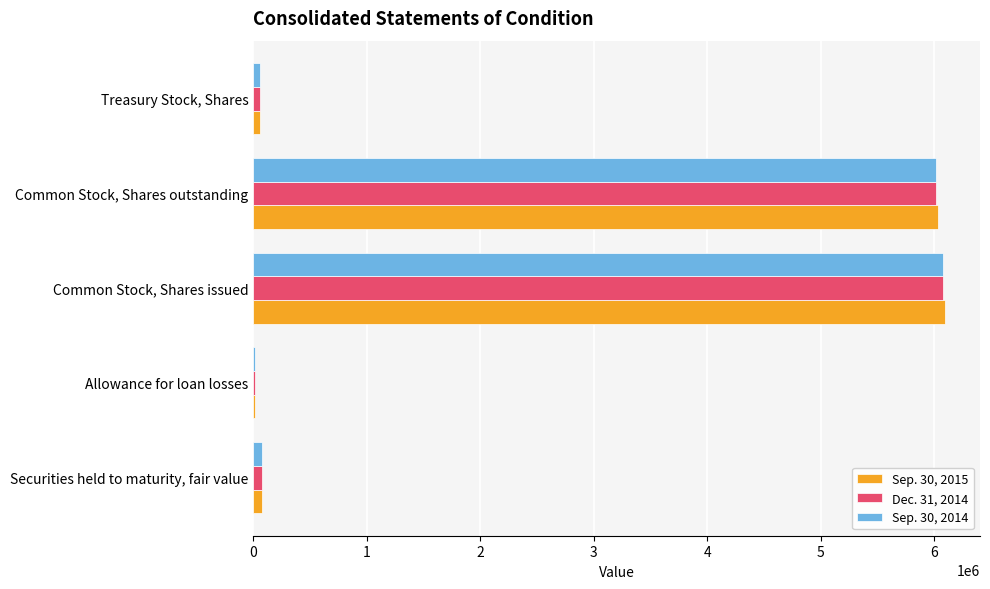

True or false: Dec. 31, 2014 has a value of 1759103 at Common Stock, Shares outstanding.

False